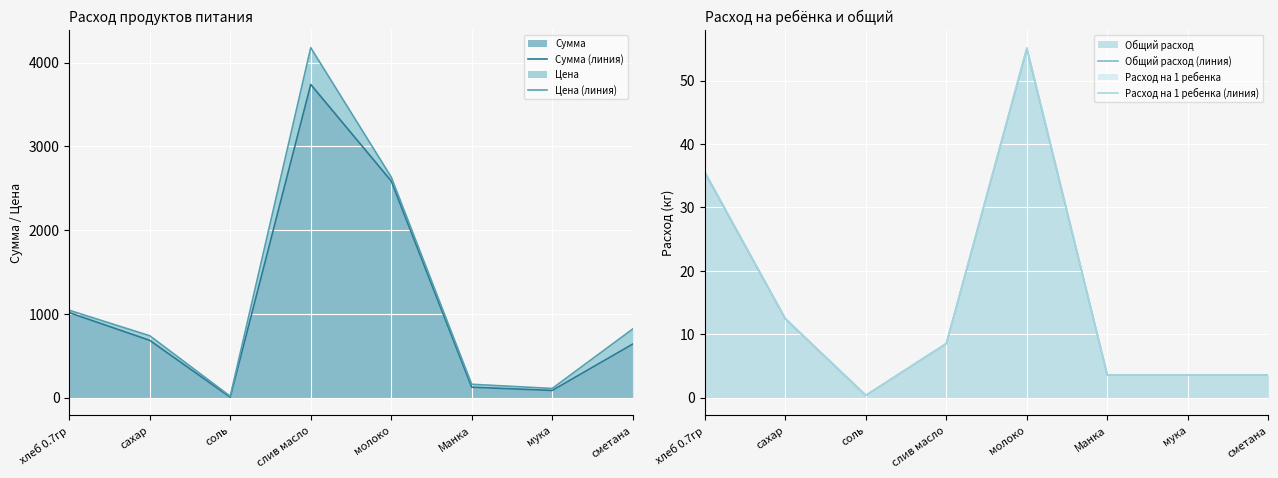

True or false: Сумма (линия) and Общий расход (линия) cross at least once.

False